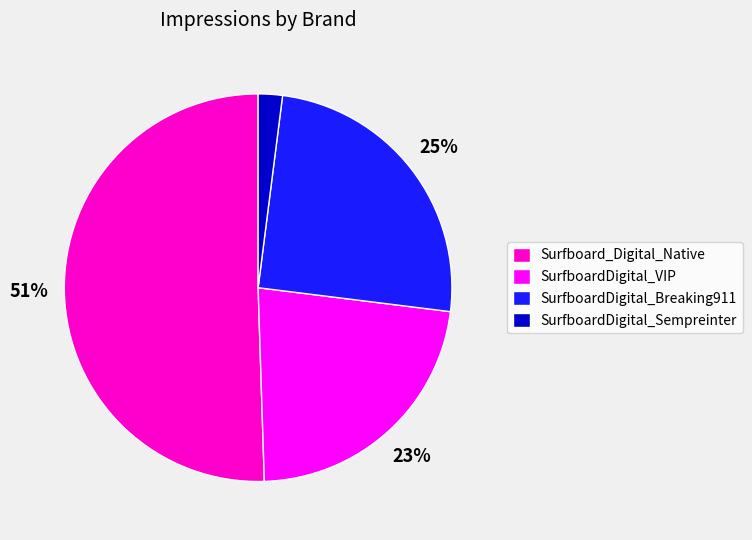

Rank the categories by value from highest to lowest.

Surfboard_Digital_Native, SurfboardDigital_Breaking911, SurfboardDigital_VIP, SurfboardDigital_Sempreinter